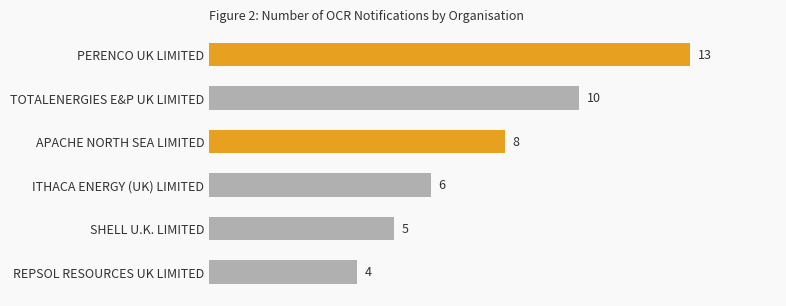

List the labels in order of value, smallest first.

REPSOL RESOURCES UK LIMITED, SHELL U.K. LIMITED, ITHACA ENERGY (UK) LIMITED, APACHE NORTH SEA LIMITED, TOTALENERGIES E&P UK LIMITED, PERENCO UK LIMITED